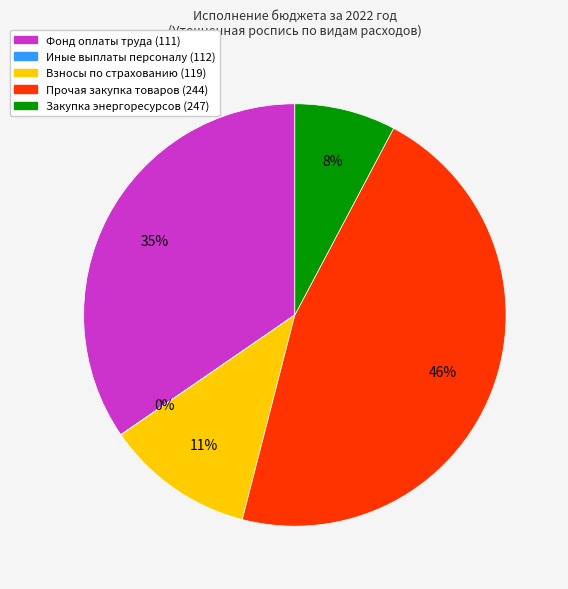

Which category has the biggest portion of the pie?

Прочая закупка товаров (244)